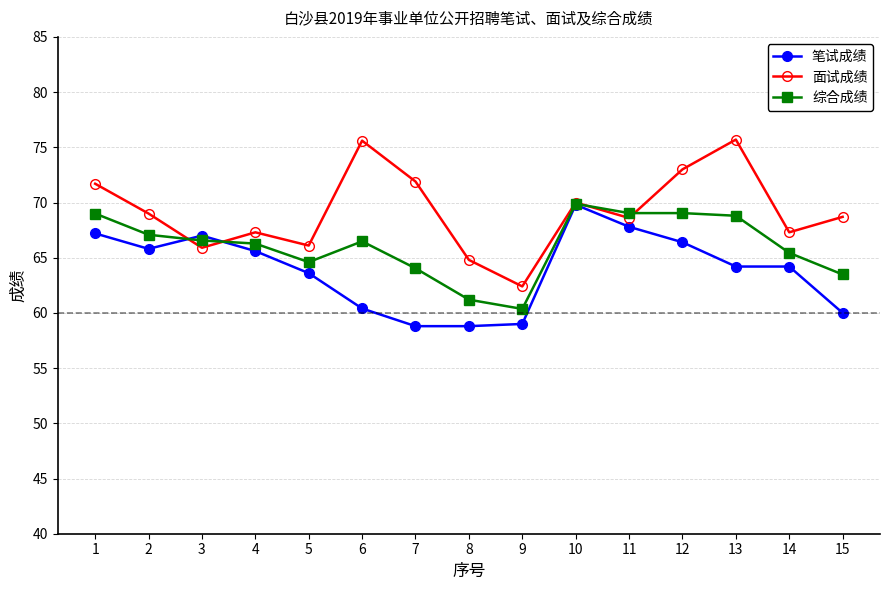

At how many categories does at least one series exceed 68?

9